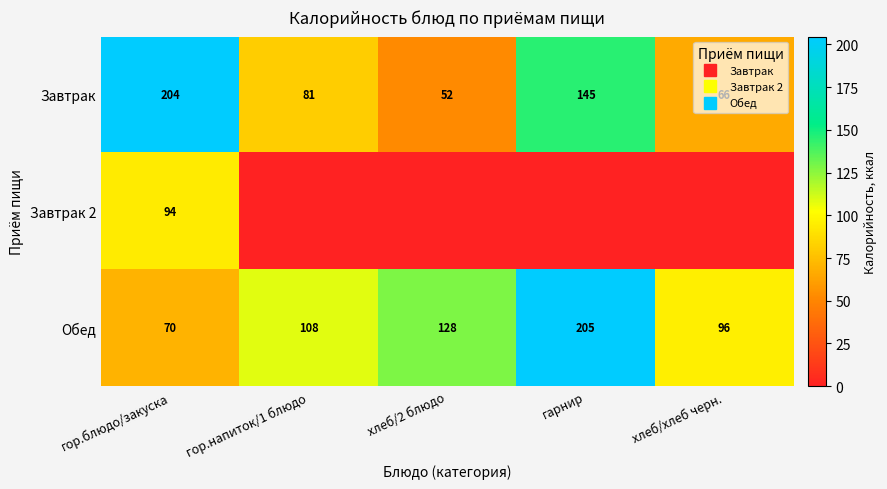

What is the difference between the highest and lowest values at гор.напиток/1 блюдо?

108.0